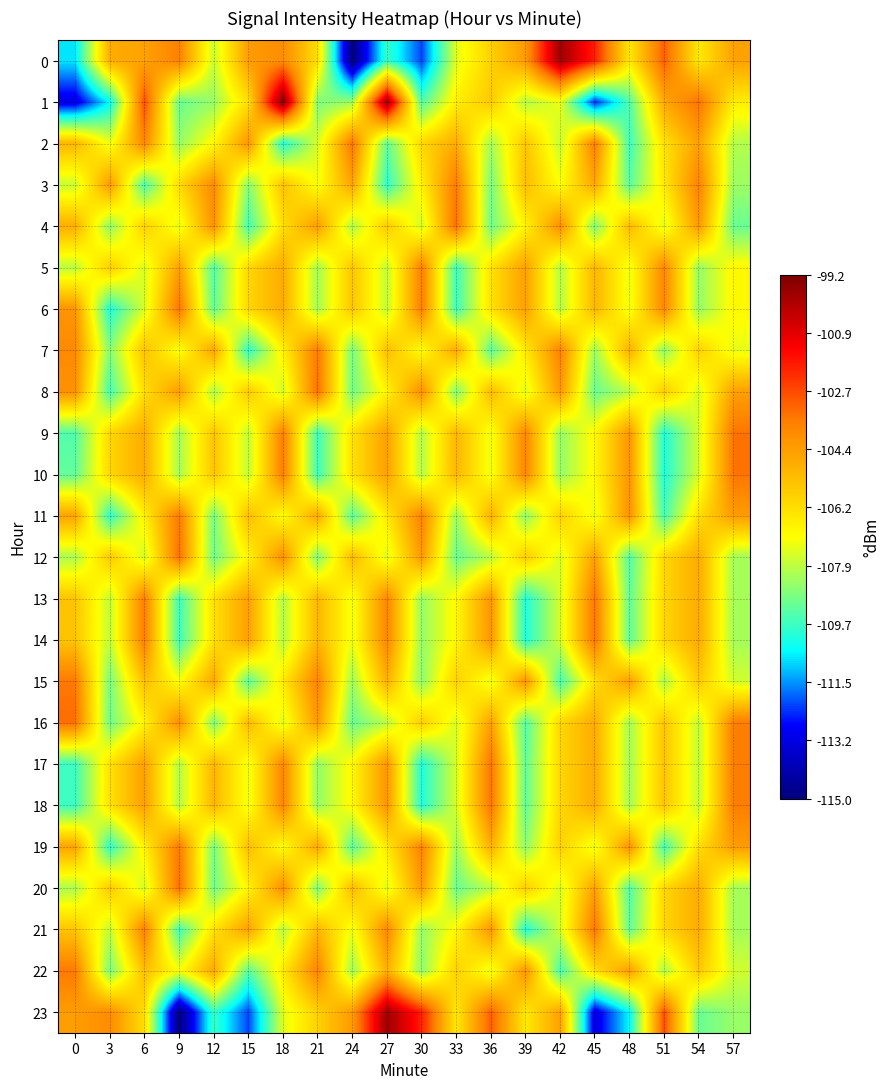

Between 3 and 51, which is larger?

51